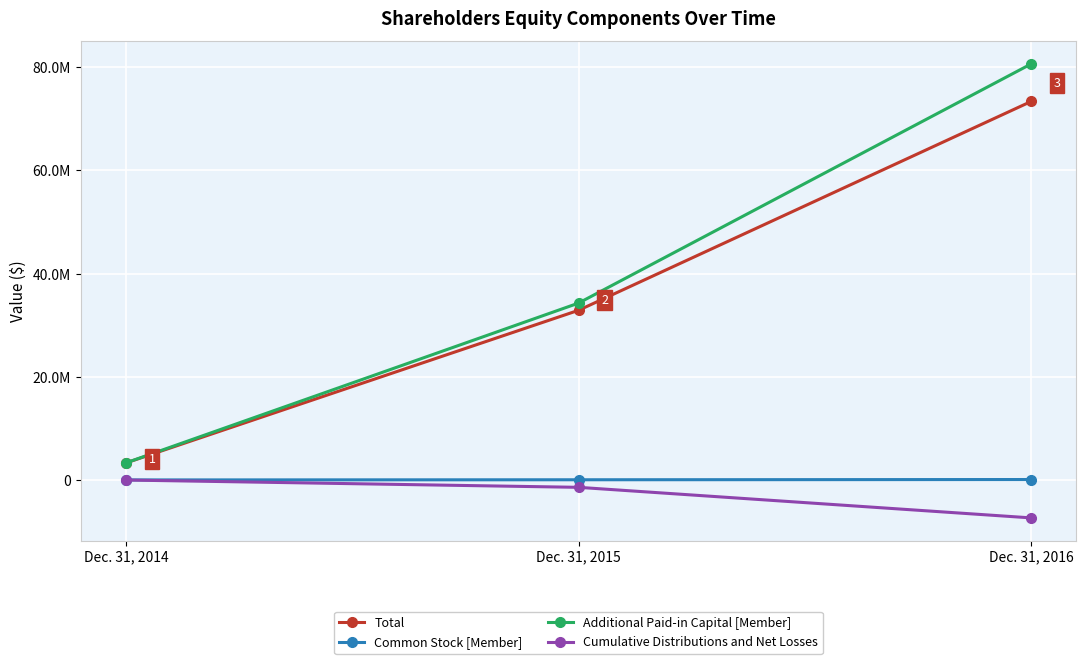

What are all the series names shown in the legend?

Total, Common Stock [Member], Additional Paid-in Capital [Member], Cumulative Distributions and Net Losses